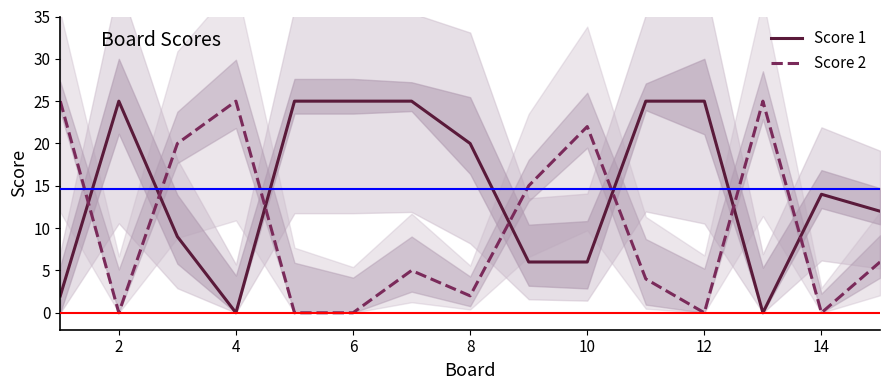

Is it true that Score 2 equals 22 at 10?

True